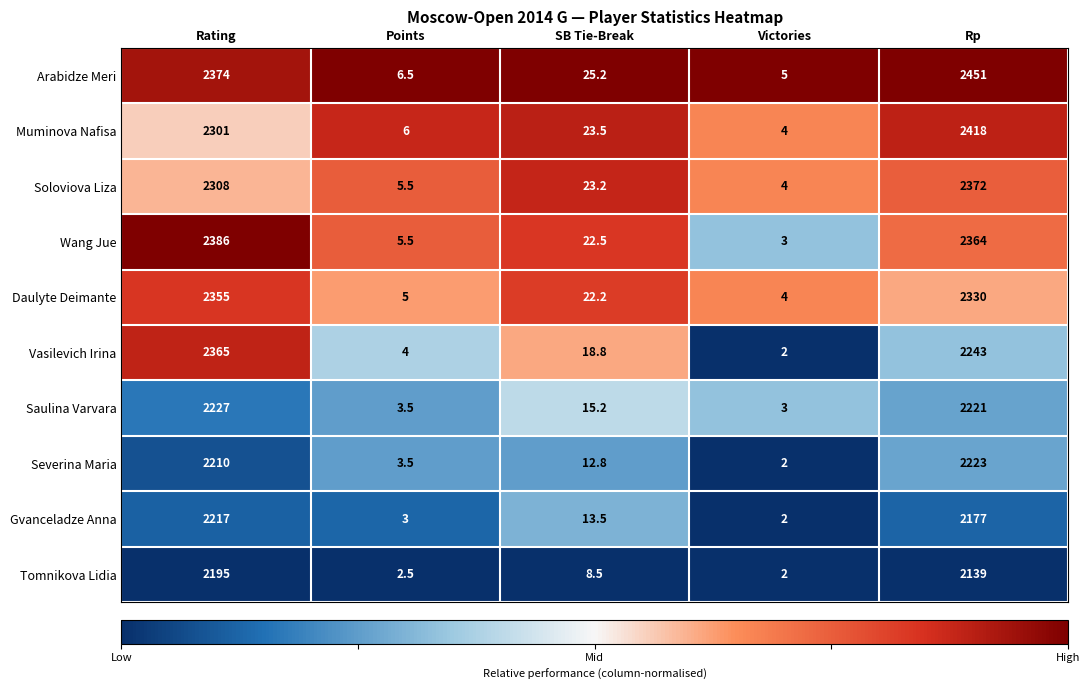

Which series has the widest spread of values?

Arabidze Meri